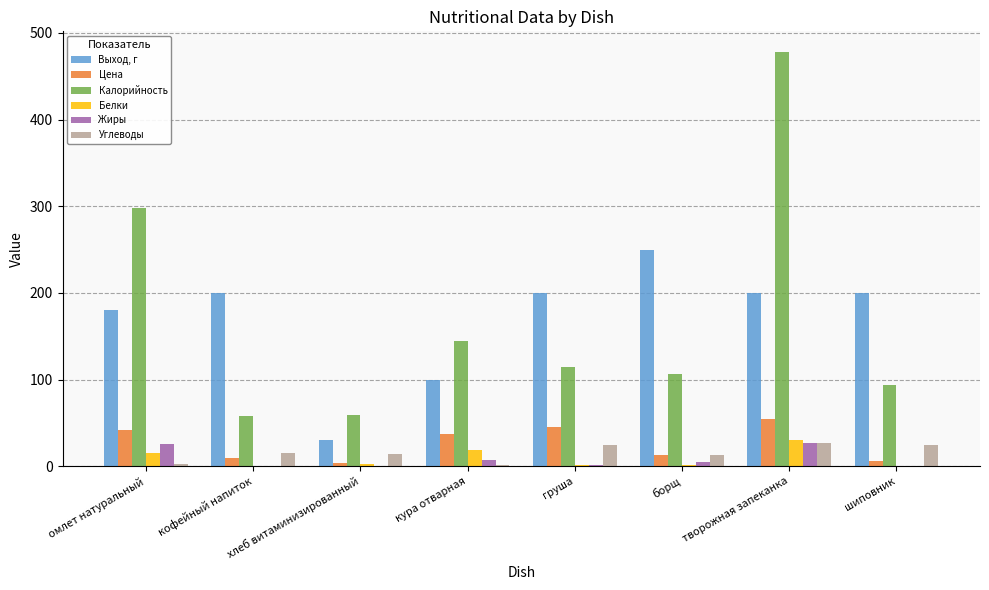

Where does the Белки series first go above 2?

омлет натуральный